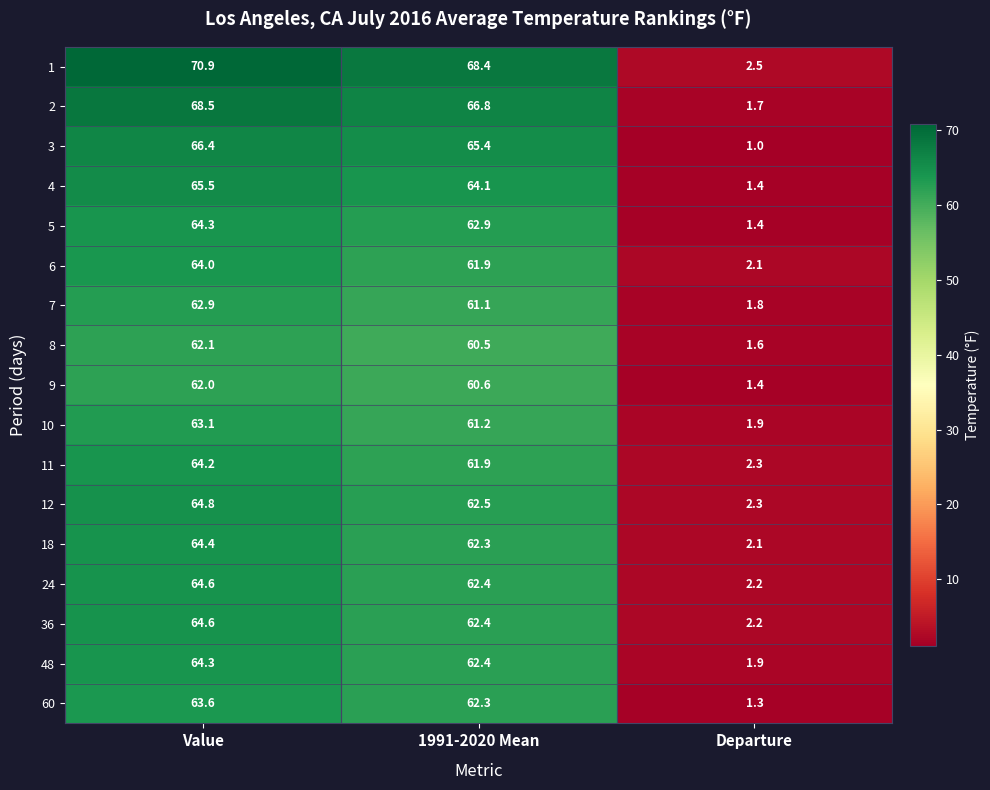

At which label is 3 closest to 33?

Departure